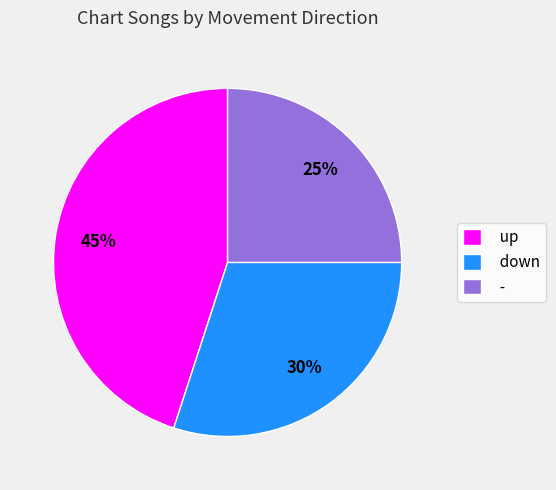

Between - and down, which is larger?

down